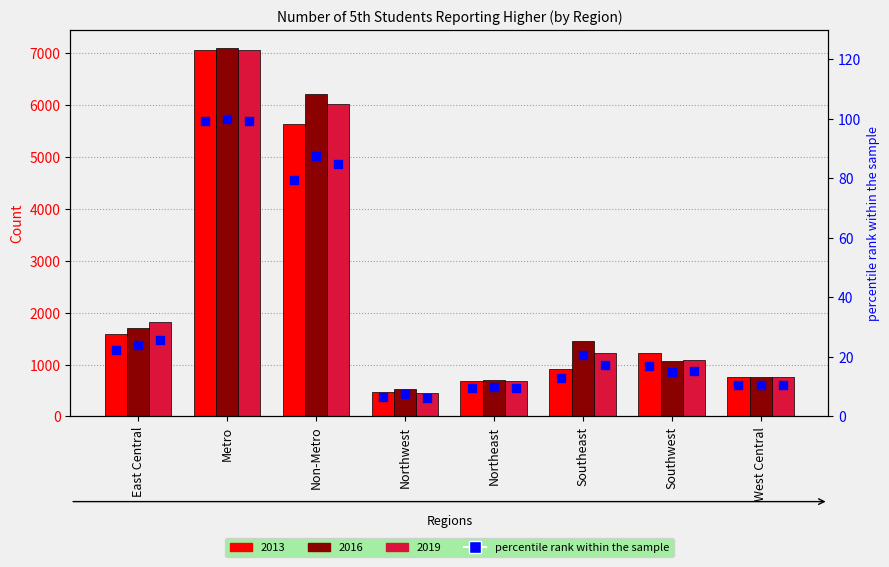

At which category is the sum across all series the highest?

Metro